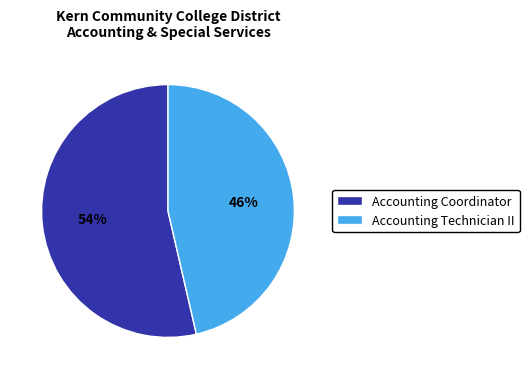

Is Accounting Coordinator the majority of the pie?

Yes